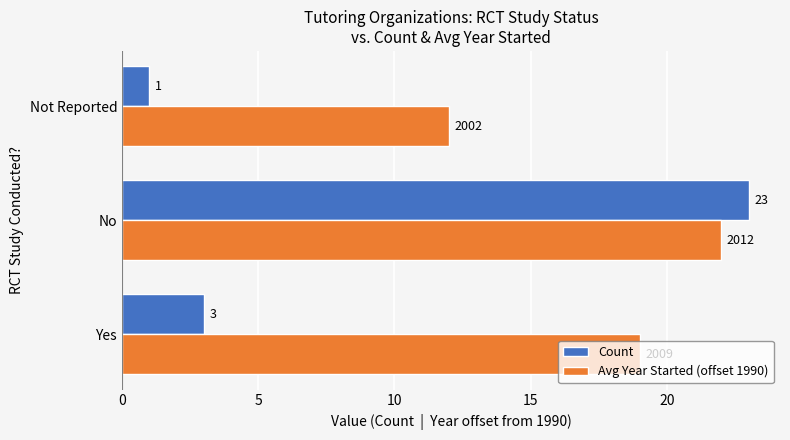

What is the difference between the maximum and second lowest values in the Avg Year Started (offset 1990) series?

3